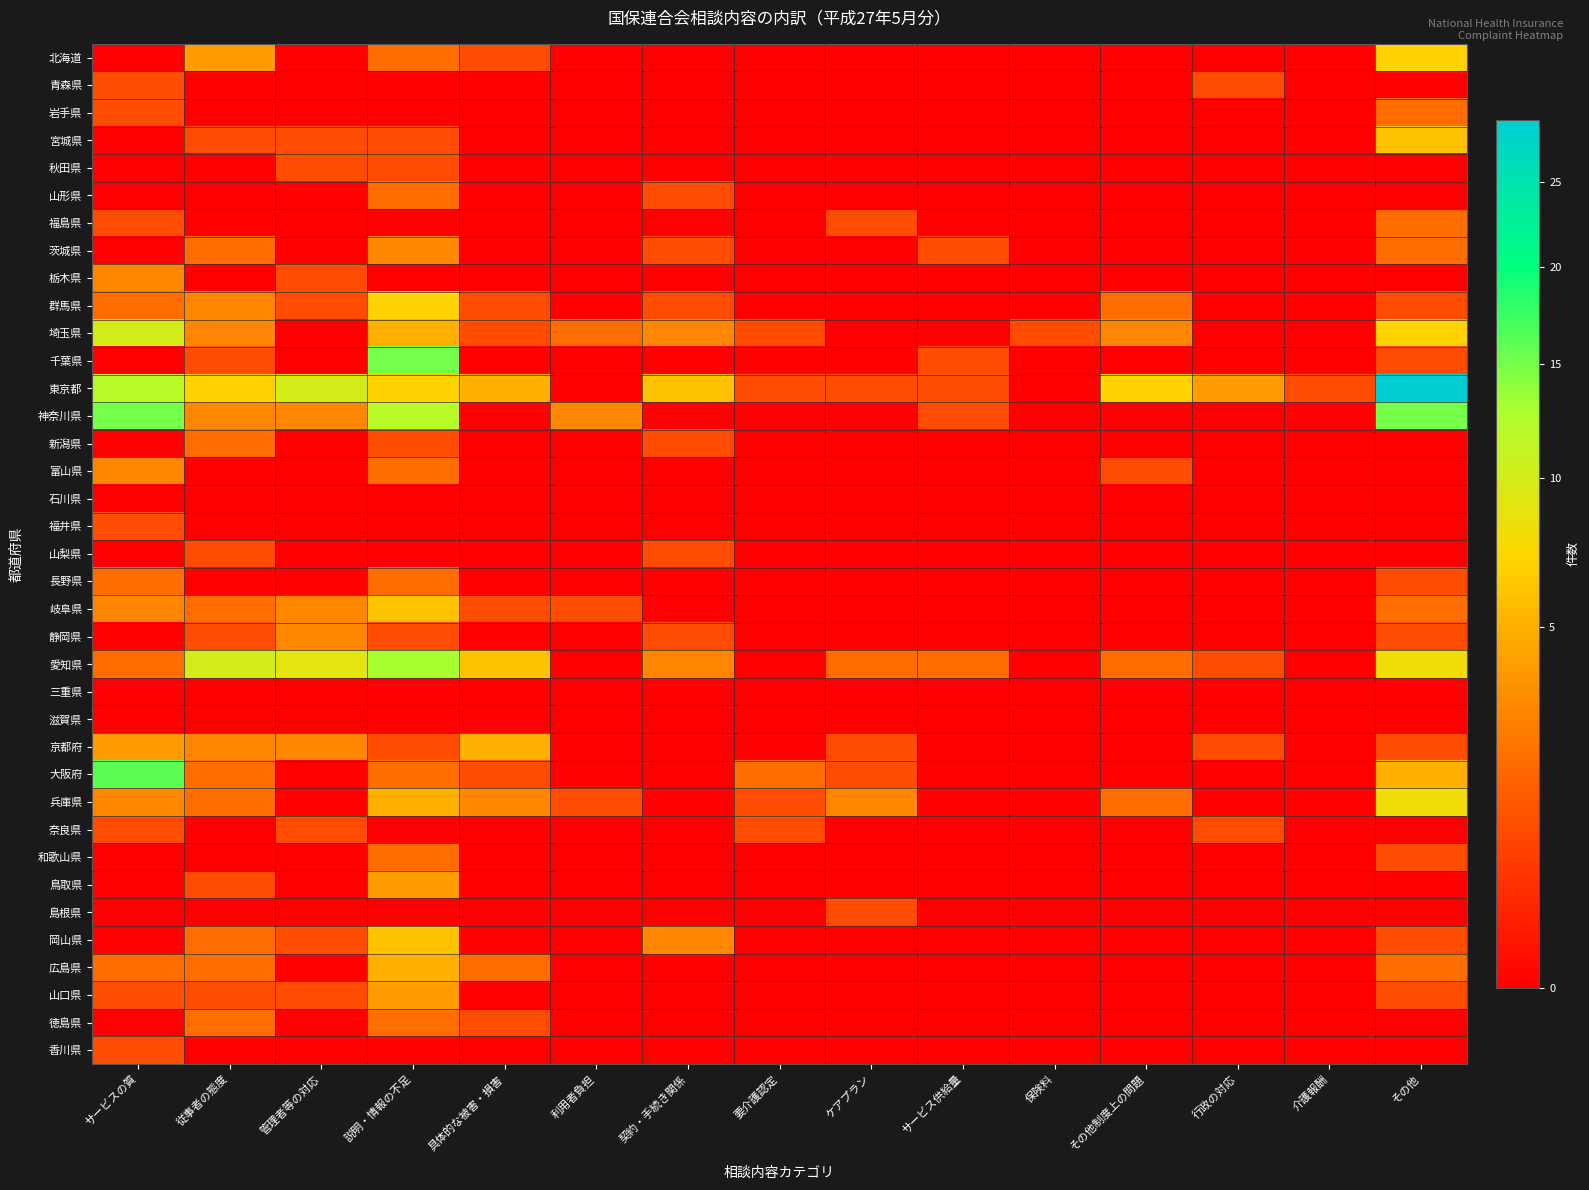

Which has a higher value, その他 or 介護報酬?

その他